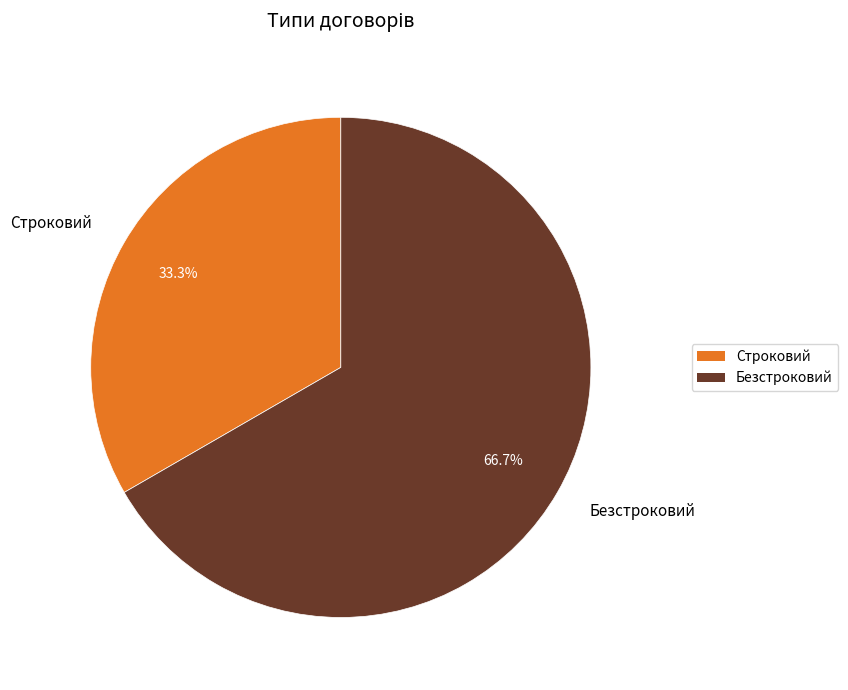

What percentage is the Безстроковий slice, to the nearest percent?

67%